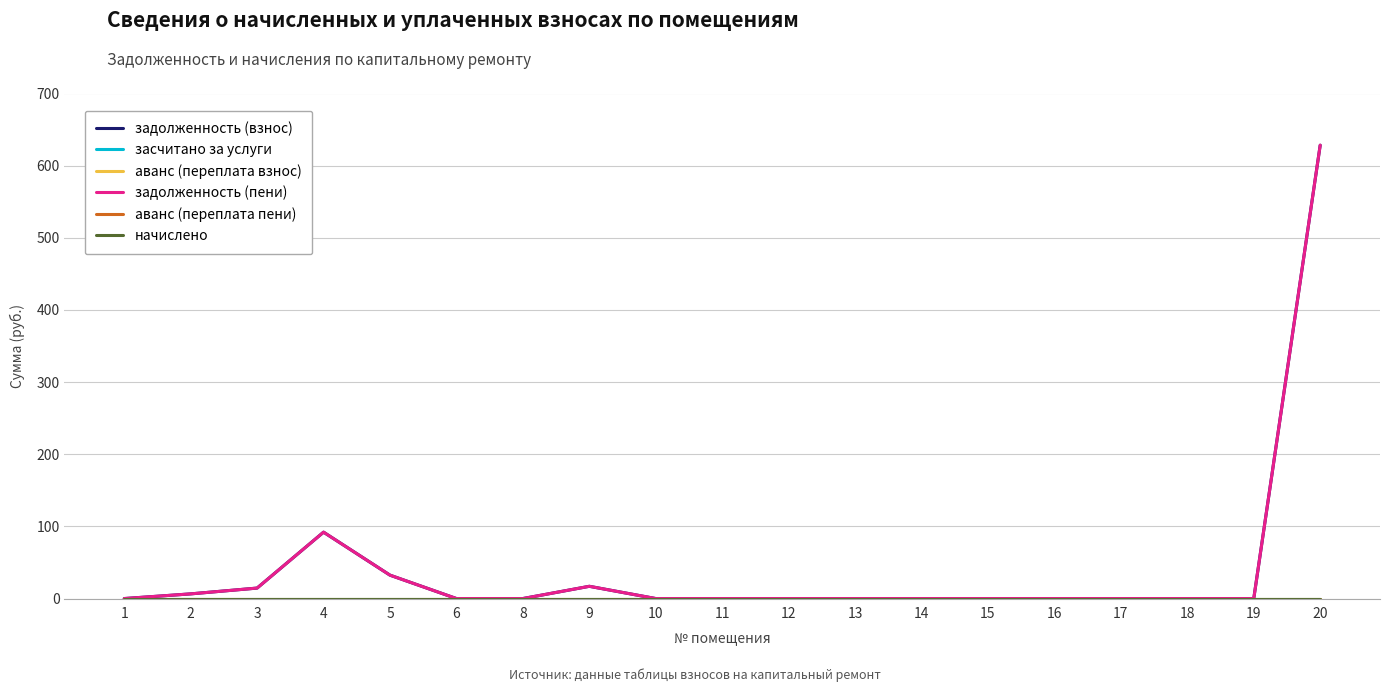

Is this an area chart (filled region under the line)?

No